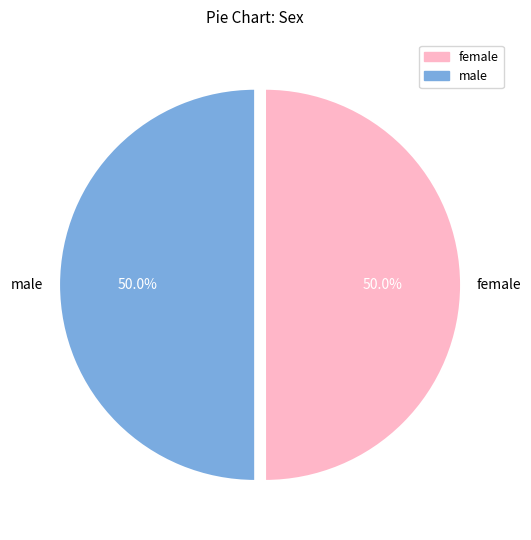

The male slice represents 50% of the pie. True or false?

True